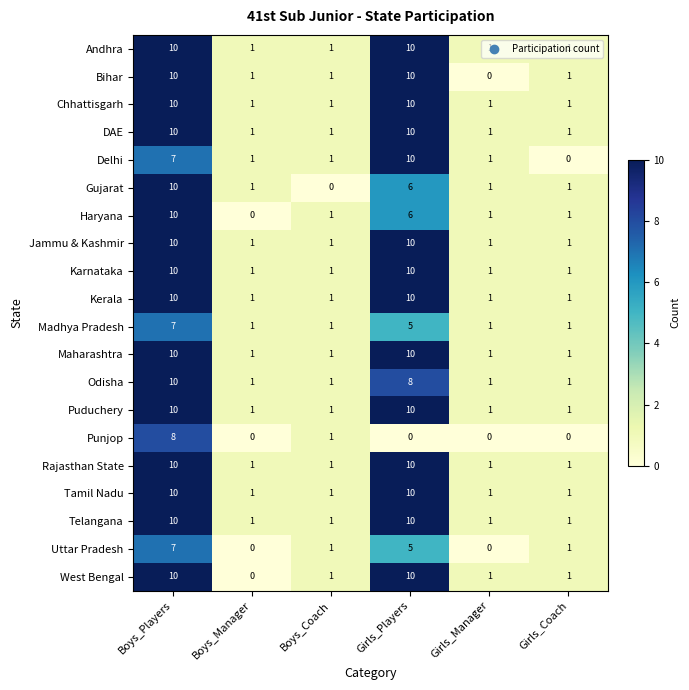

What is the greatest value displayed?

10